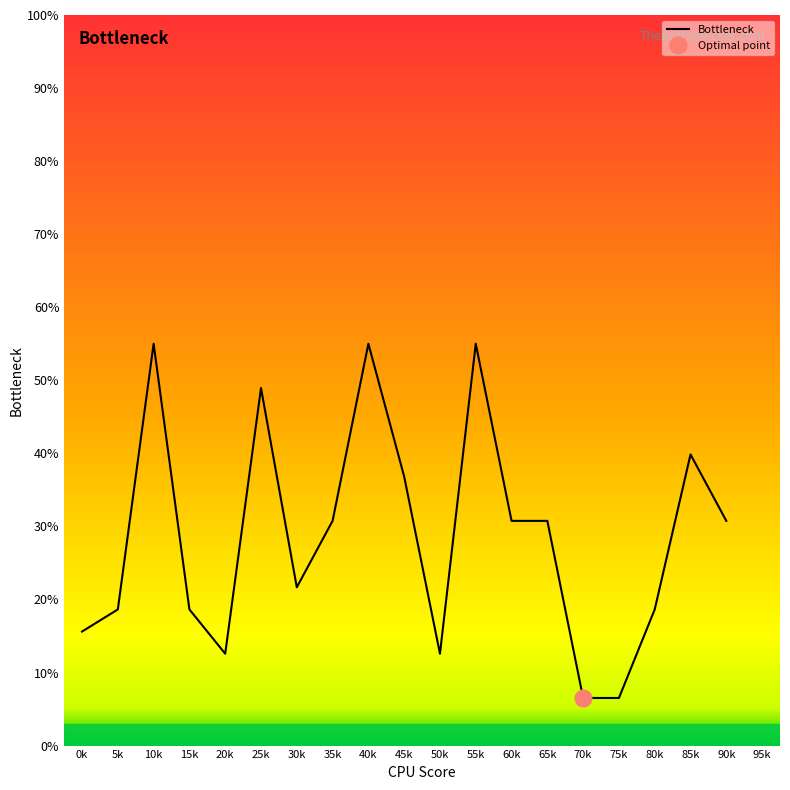

How many series are shown in this chart?

1